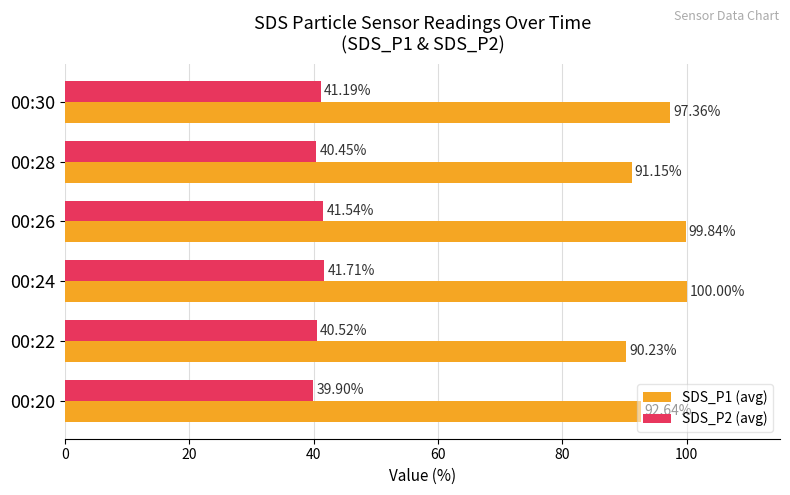

What is the total value across all series at 00:22?

130.8